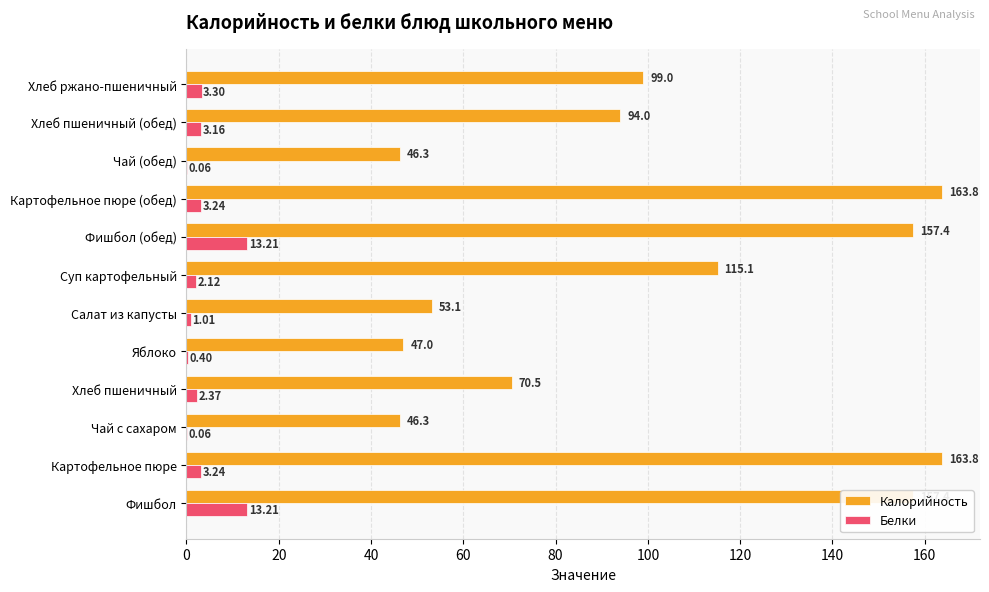

What is the sum of all Белки values?

45.4